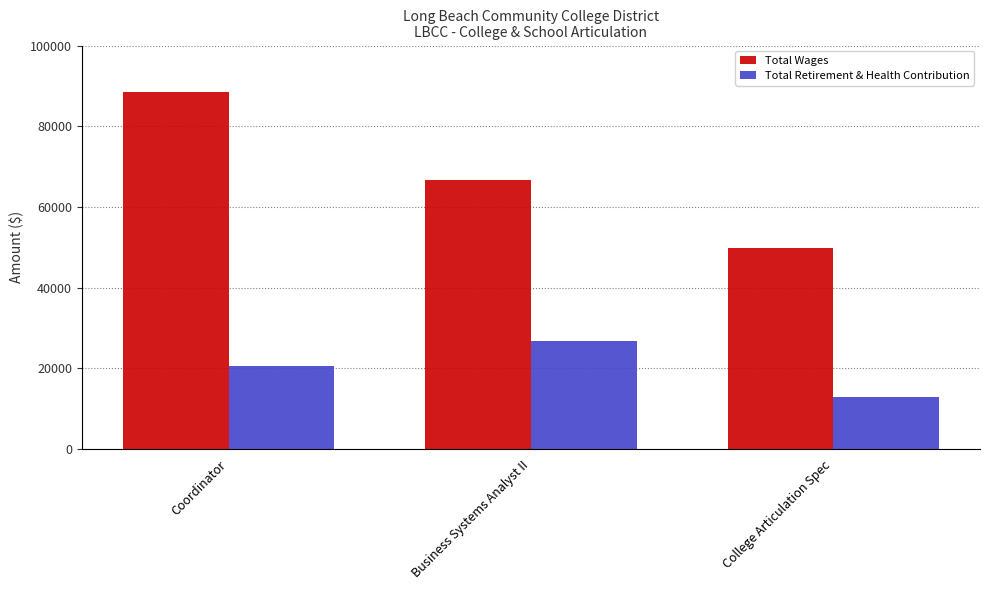

Which series has the widest spread of values?

Total Wages